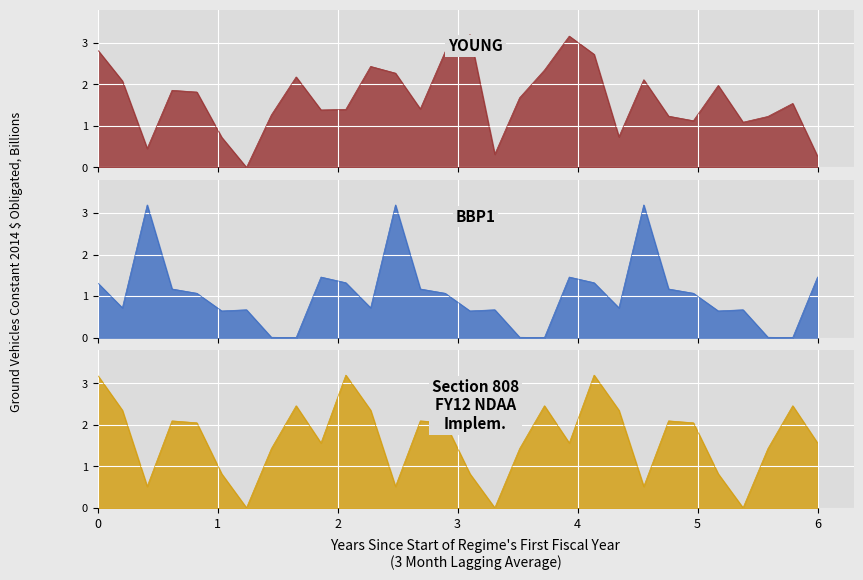

What is the highest value of the Section 808
FY12 NDAA
Implem. series?

3.2